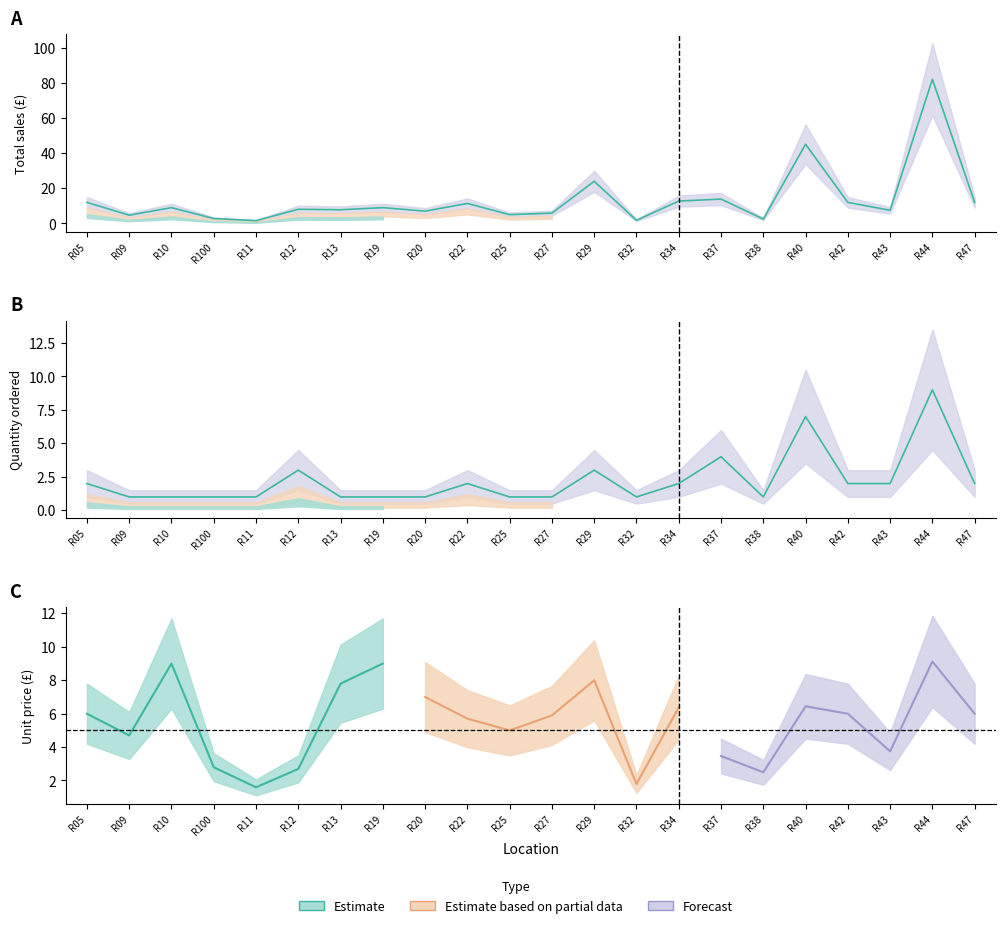

What is the value of the QTY point at the 21st from the left?

9.0